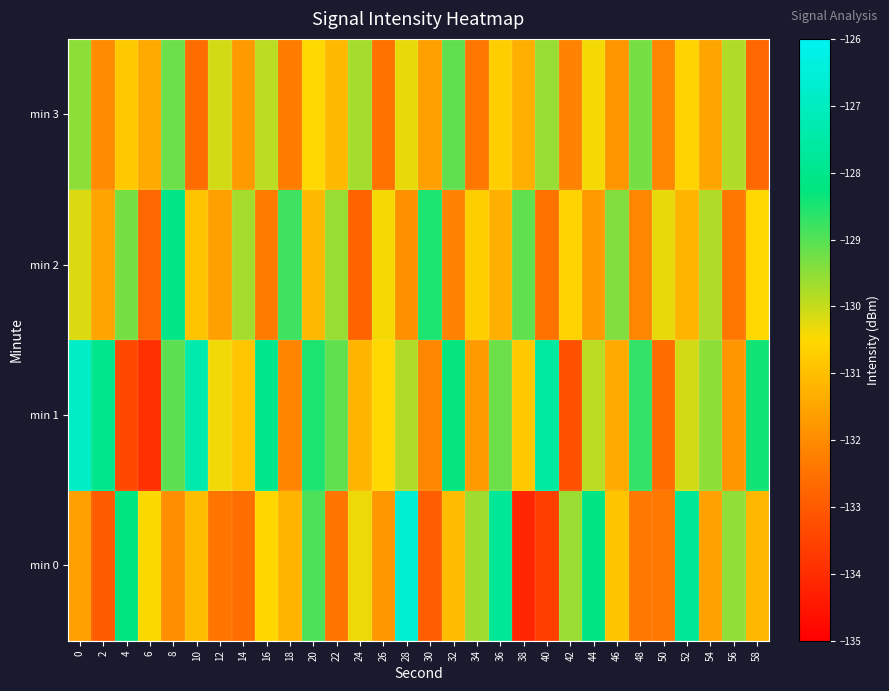

Reading right to left, list all the values displayed in this chart.

min 0: 58=-131.1	56=-129.5	54=-131.6	52=-127.8	50=-132.4	48=-132.4	46=-130.9	44=-128.2	42=-129.6	40=-133.6	38=-134.1	36=-127.8	34=-129.6	32=-131.1	30=-132.9	28=-126.6	26=-131.8	24=-130.4	22=-132.5	20=-128.9	18=-131.2	16=-130.5	14=-132.6	12=-132.4	10=-131.0	8=-131.9	6=-130.5	4=-128.2	2=-133.0	0=-131.6
min 1: 58=-128.4	56=-131.8	54=-129.5	52=-130.1	50=-132.6	48=-128.7	46=-131.4	44=-129.9	42=-133.2	40=-127.6	38=-130.8	36=-129.2	34=-131.7	32=-128.3	30=-132.1	28=-129.8	26=-130.5	24=-131.2	22=-129.1	20=-128.5	18=-132.1	16=-128.0	14=-130.9	12=-130.4	10=-127.3	8=-129.1	6=-133.9	4=-133.4	2=-128.0	0=-126.9
min 2: 58=-130.5	56=-132.4	54=-129.8	52=-131.2	50=-130.3	48=-132.1	46=-129.4	44=-131.7	42=-130.6	40=-132.5	38=-129.1	36=-131.3	34=-130.7	32=-132.2	30=-128.5	28=-131.9	26=-130.4	24=-132.8	22=-129.6	20=-131.1	18=-128.8	16=-132.3	14=-129.7	12=-131.6	10=-130.9	8=-128.1	6=-132.7	4=-129.3	2=-131.5	0=-130.2
min 3: 58=-132.7	56=-129.8	54=-131.5	52=-130.6	50=-132.1	48=-129.3	46=-131.8	44=-130.4	42=-132.2	40=-129.6	38=-131.3	36=-130.7	34=-132.4	32=-129.1	30=-131.6	28=-130.3	26=-132.5	24=-129.7	22=-131.1	20=-130.5	18=-132.3	16=-129.9	14=-131.7	12=-130.1	10=-132.6	8=-129.2	6=-131.4	4=-130.8	2=-132.0	0=-129.5